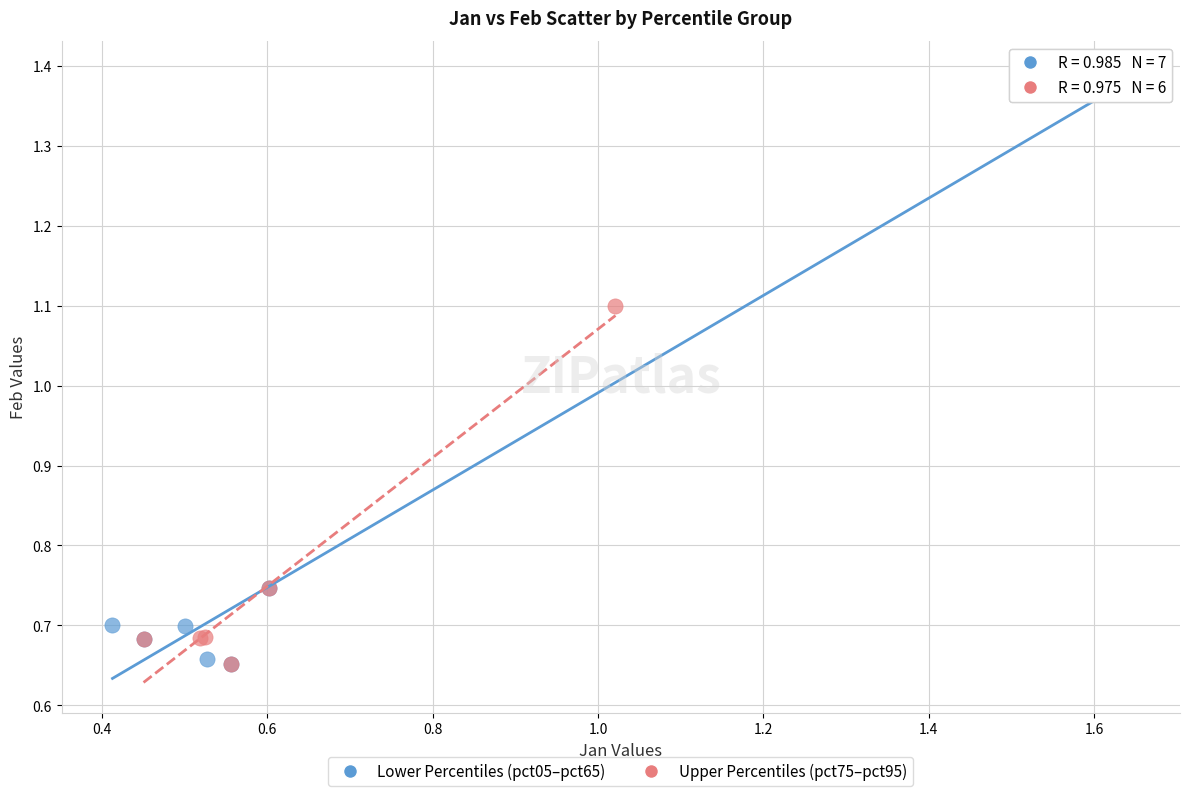

Which series has the largest Y range (max minus min)?

Lower Percentiles (pct05–pct65)